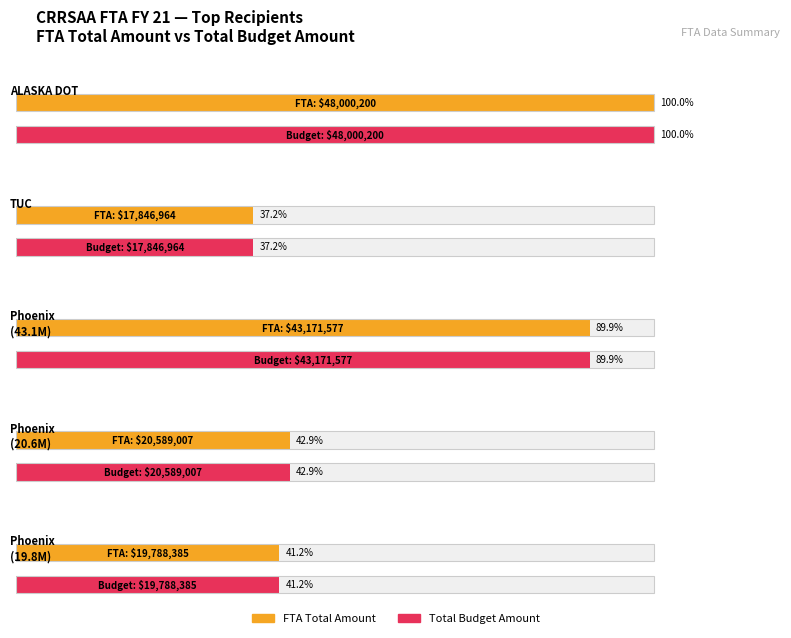

Is the value of Total Budget Amount at Phoenix greater than the value of FTA Total Amount at ALASKA DOT?

No